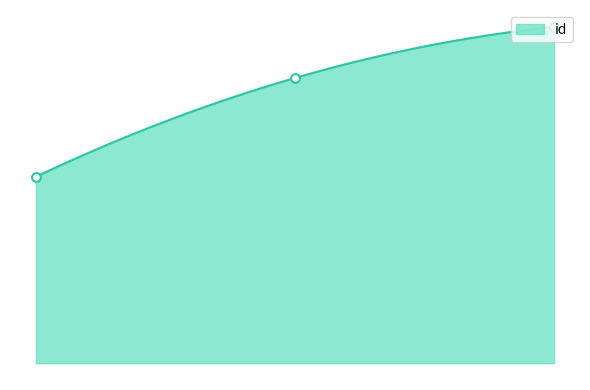

What is the change in value from 4225 to 6366?

+5831